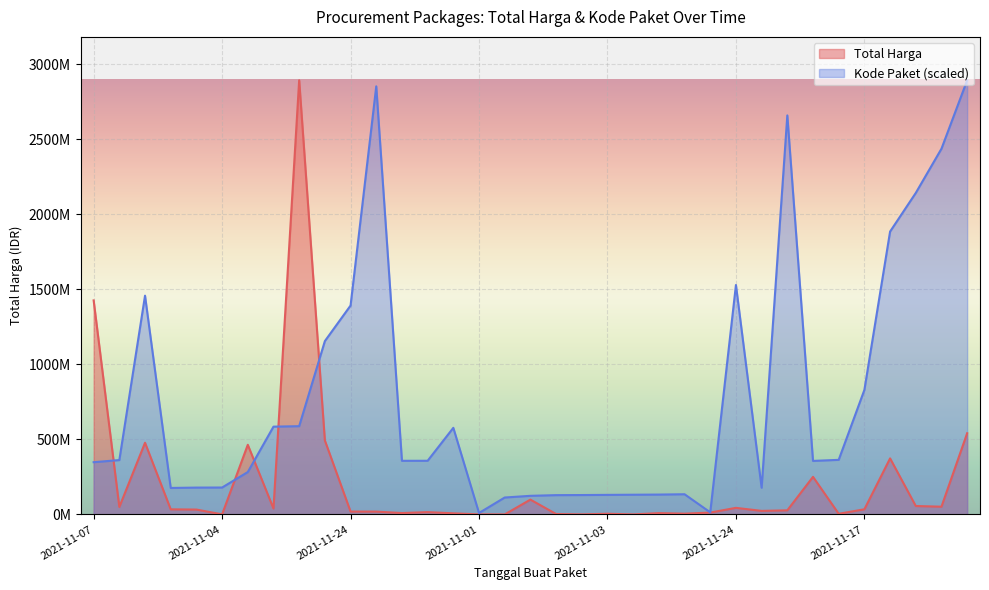

Which has a higher value, 2021-11-05 or 2021-12-09?

2021-11-05